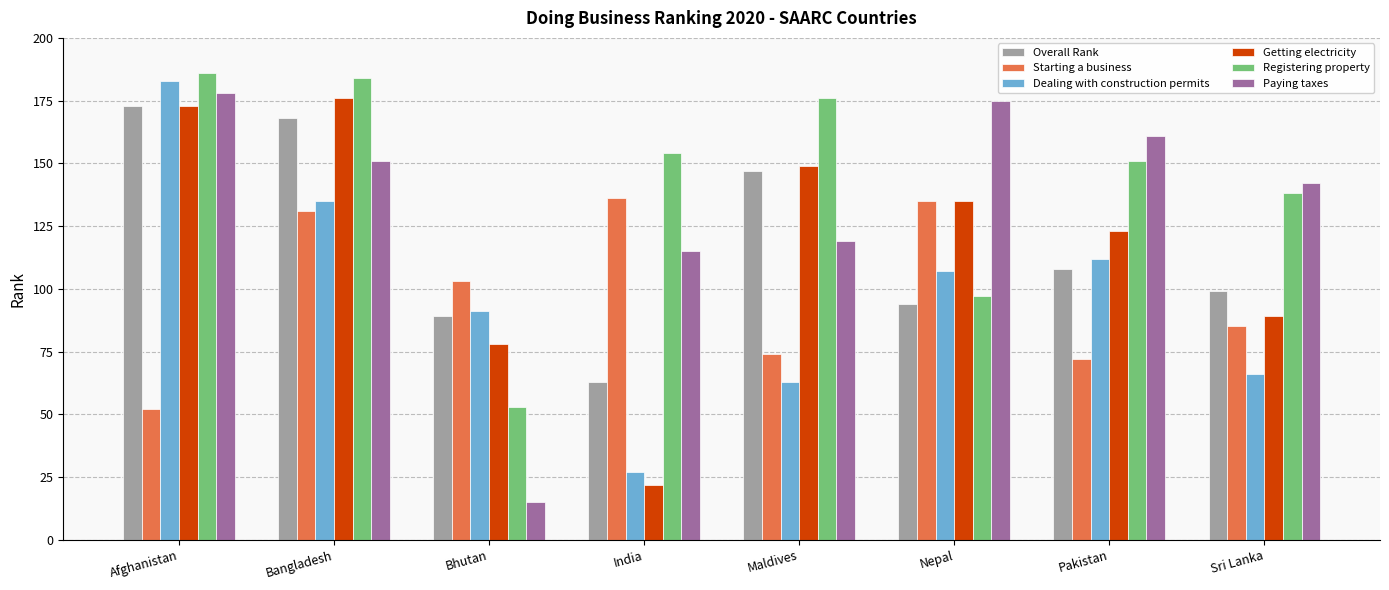

Where does the Overall Rank series first go above 108?

Afghanistan